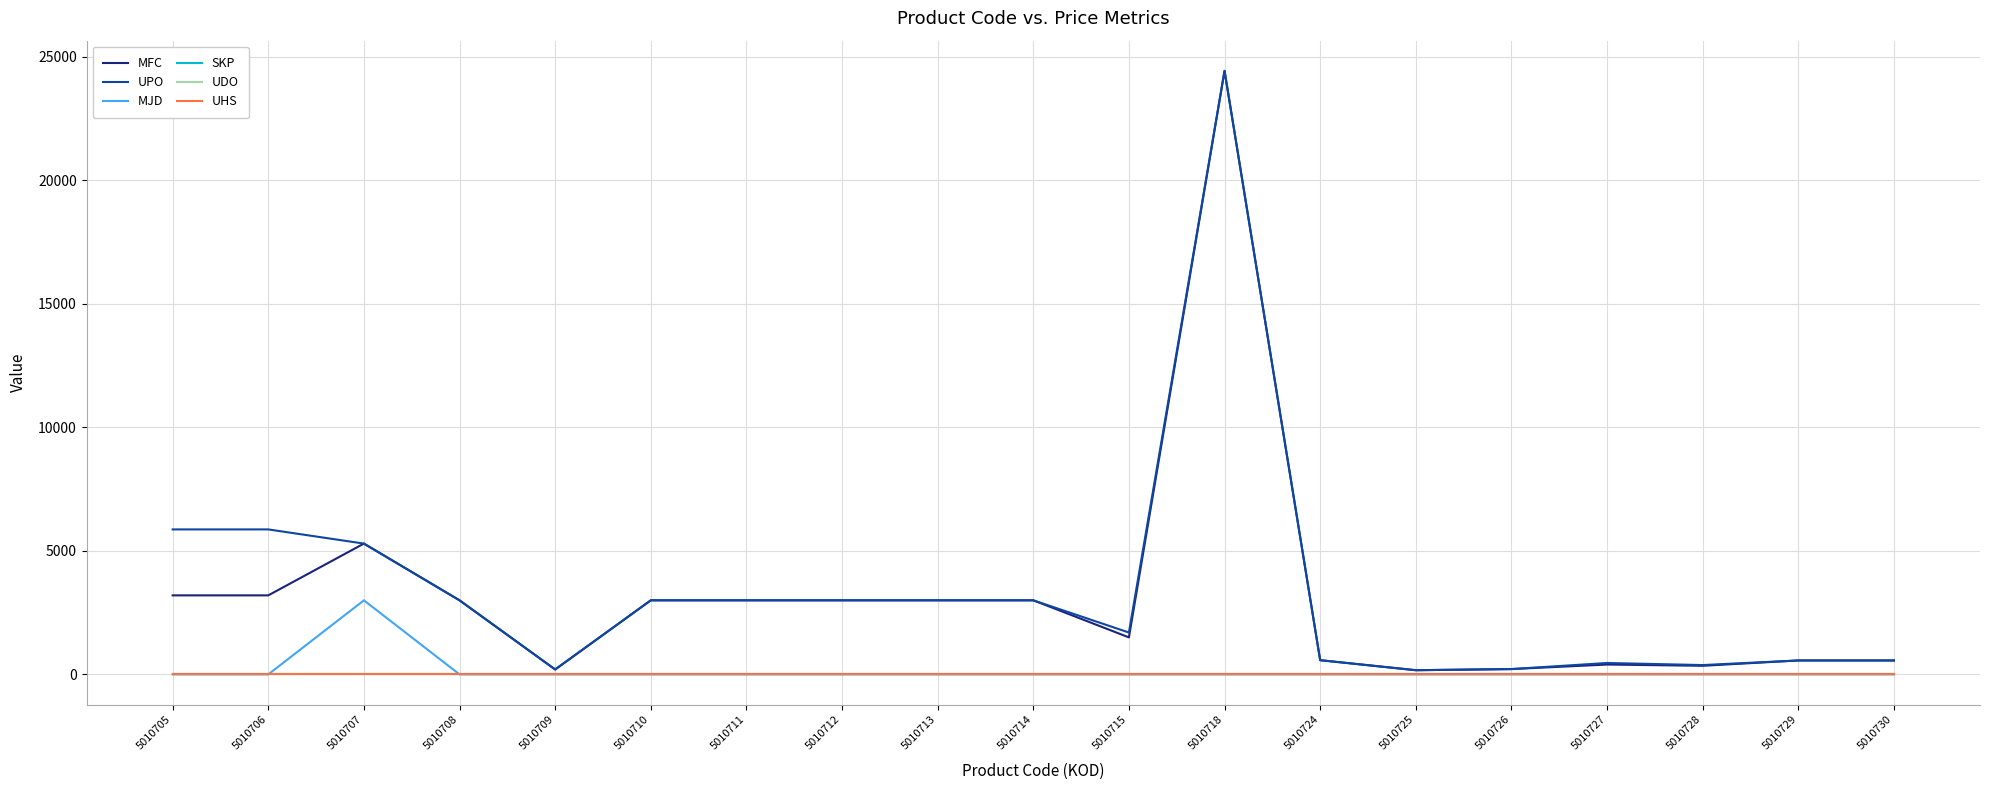

How many lines are shown in the chart?

6